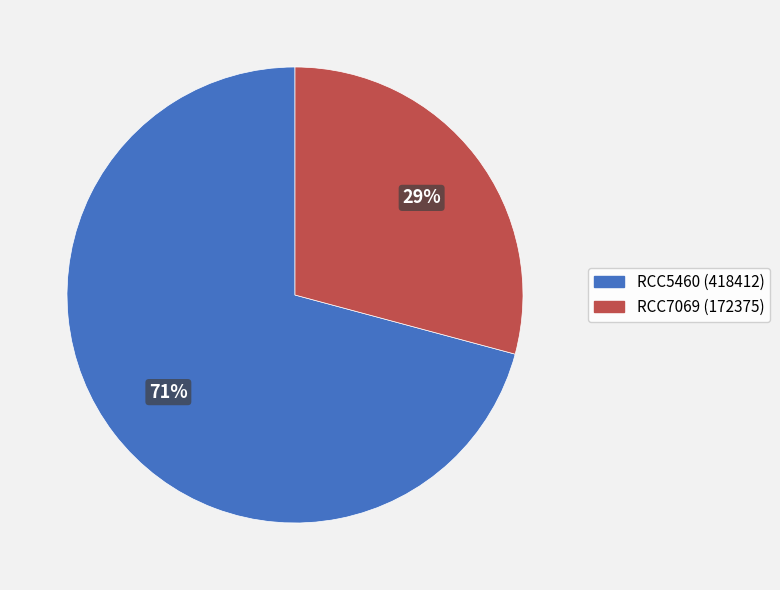

Which category accounts for the majority?

RCC5460 (418412)